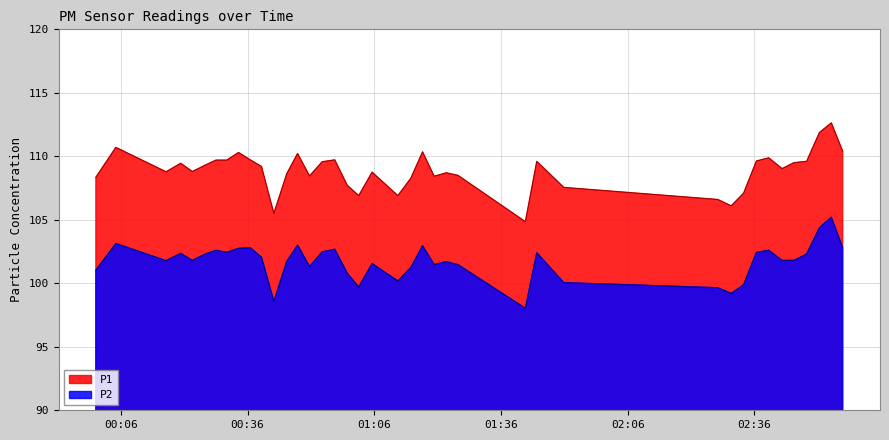

What is the difference between the maximum and minimum values in the P2 series?

7.2